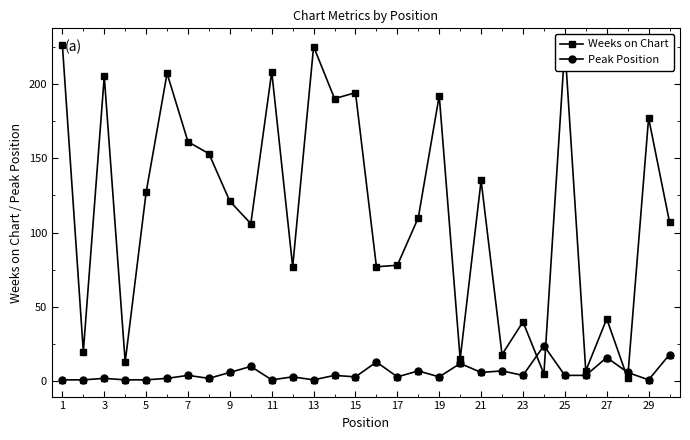

What is the maximum value for Peak Position?

24